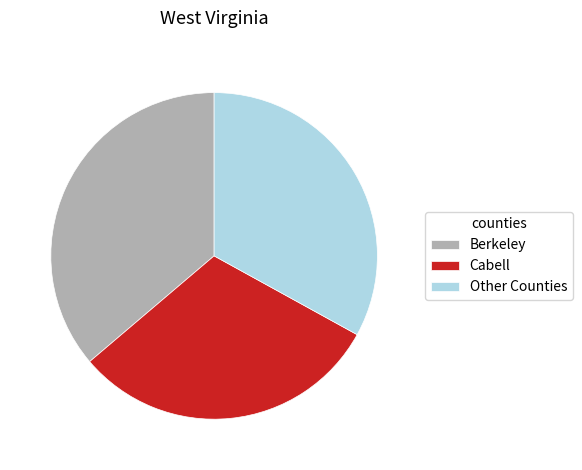

Does any single category account for the majority?

No